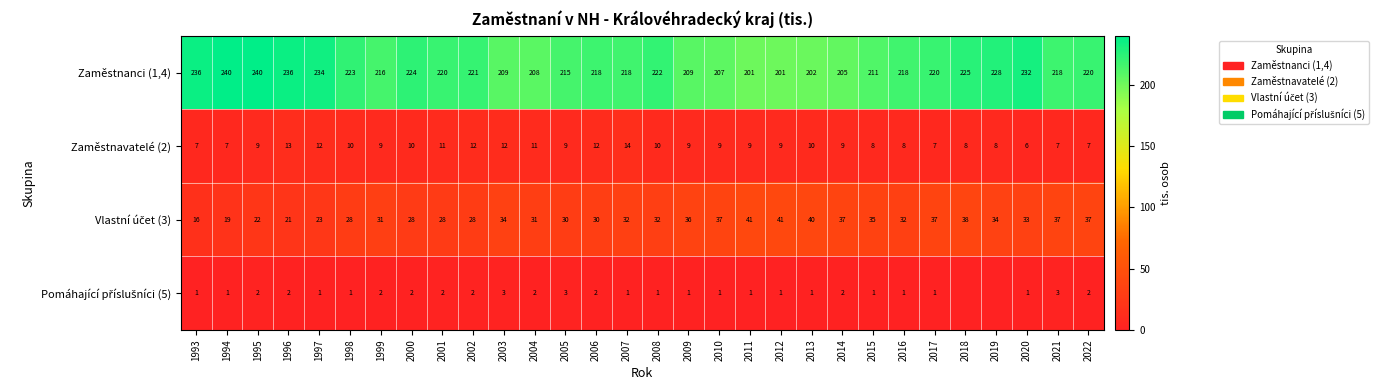

What is the average value of the Zaměstnanci (1,4) series?

219